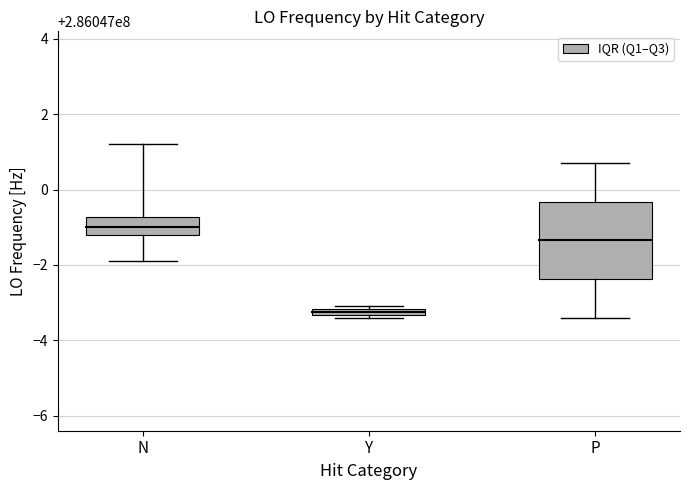

At which label is the value closest to 1?

N